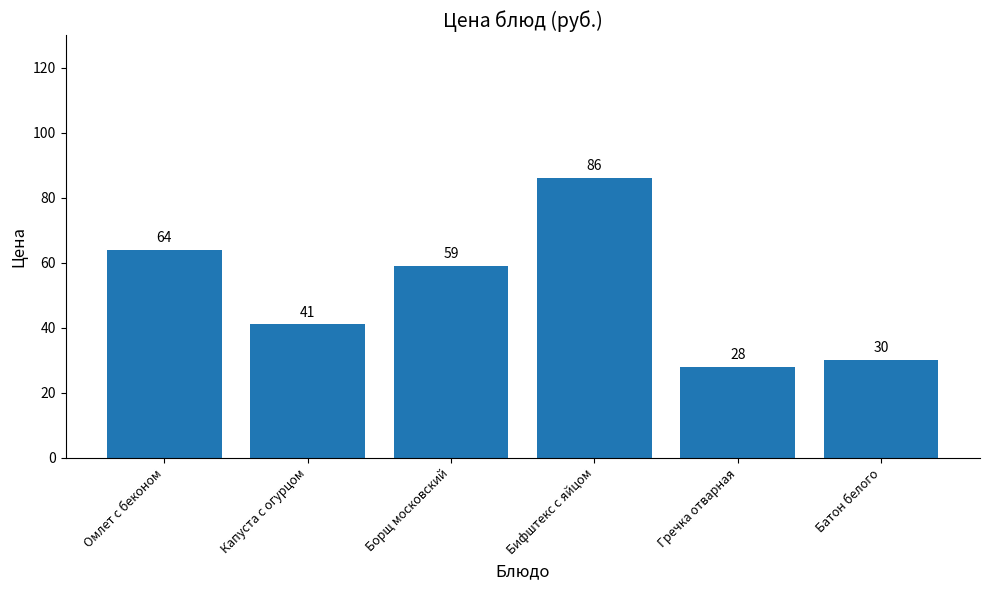

What is the change in value from Омлет с беконом to Гречка отварная?

-36